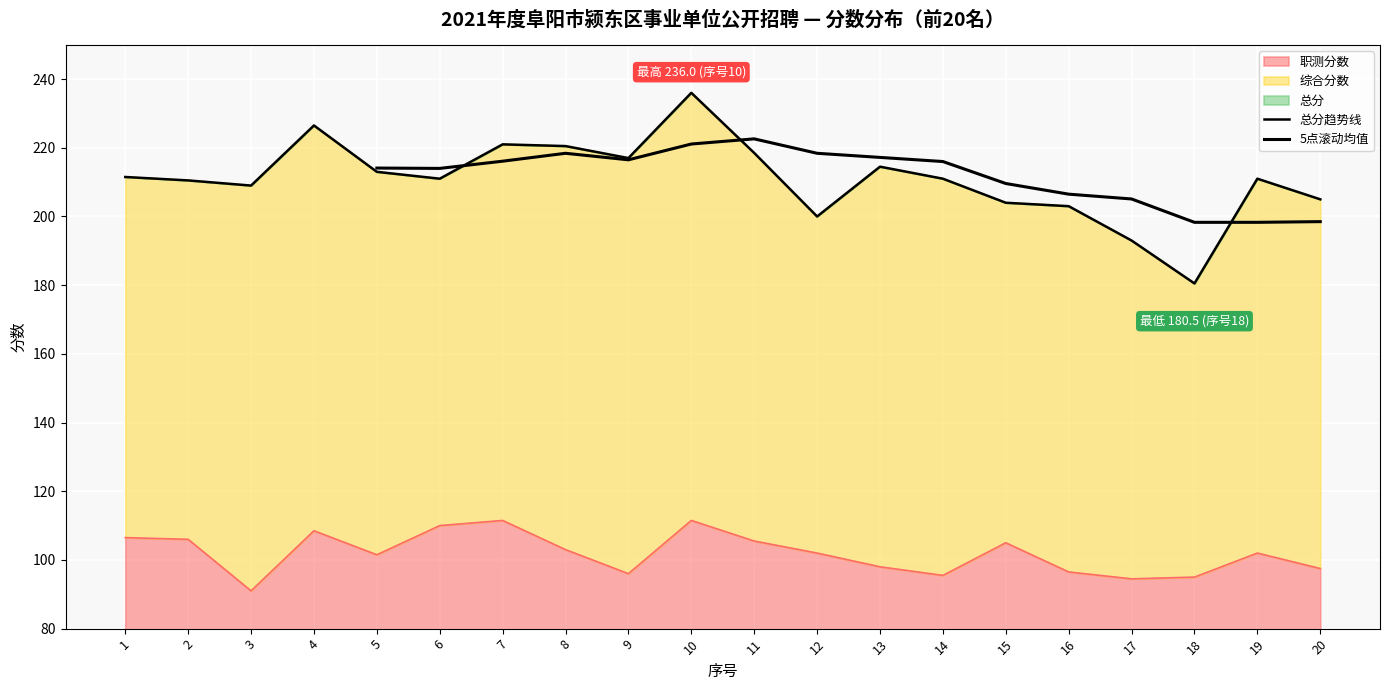

What is the difference between the 职测分数 values at 14 and 4?

13.0